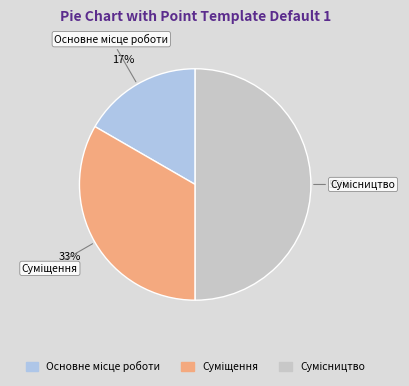

How many segments does this pie chart have?

3